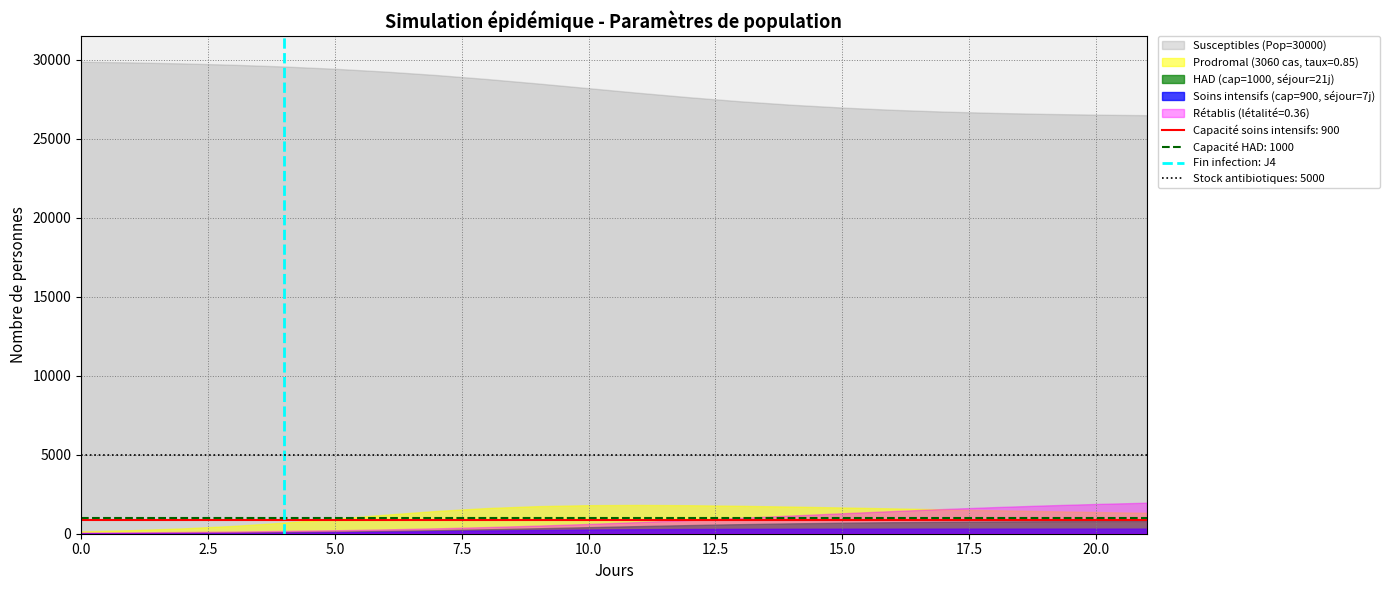

True or false: Prodromal (3060 cas, taux=0.85) and Susceptibles (Pop=30000) cross at least once.

False